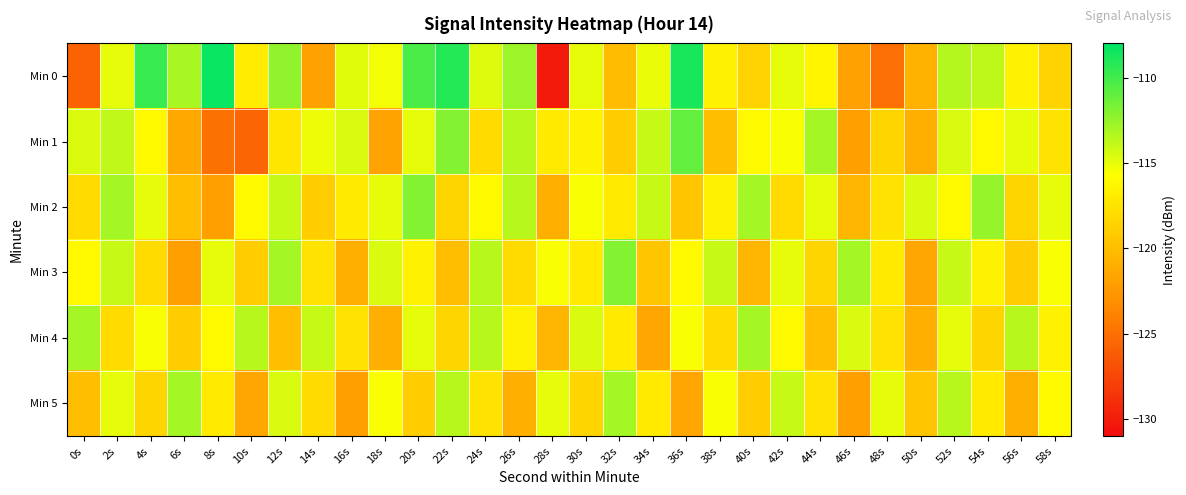

What is the difference between the highest and lowest values at 26s?

8.3